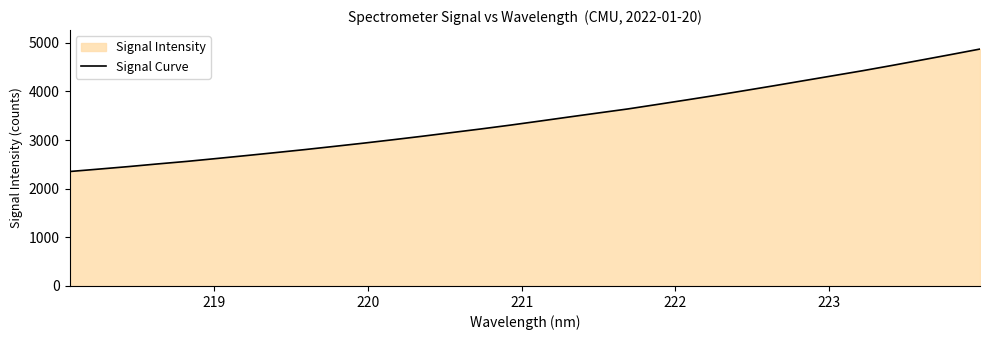

What is the maximum value shown in the chart?

4869.8